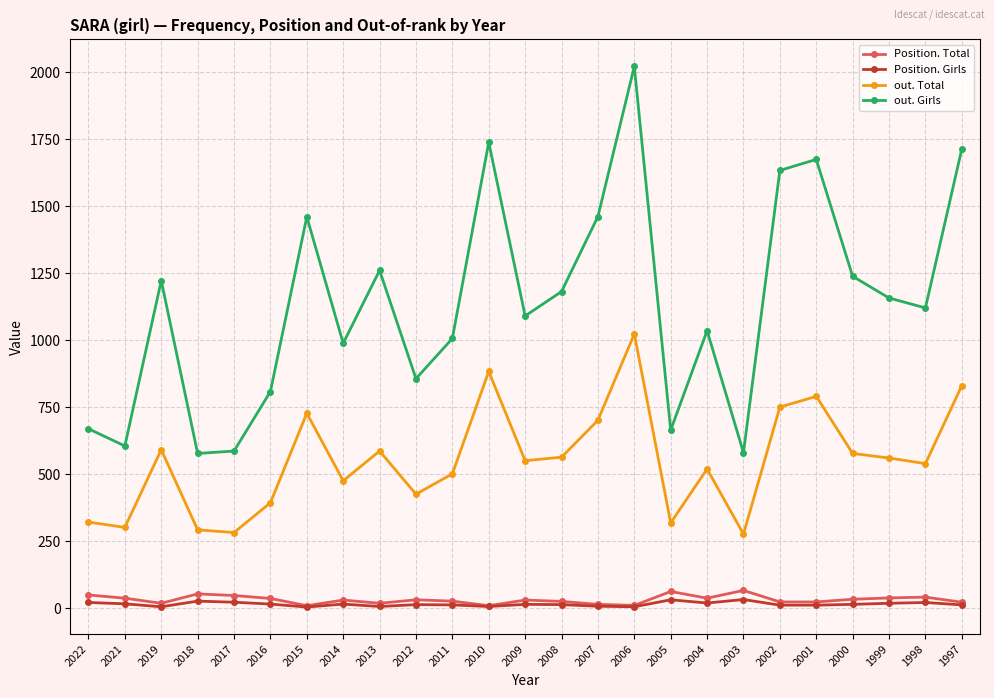

What is the difference between the second highest and minimum values in the Position. Girls series?

27